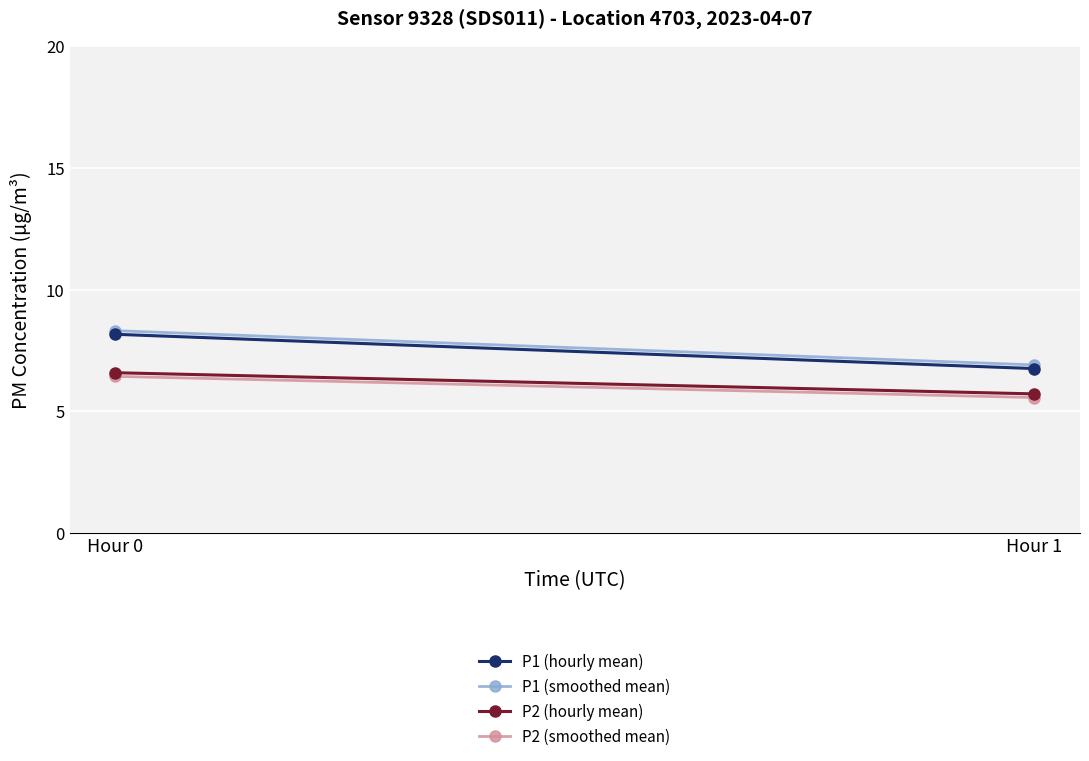

What is the sum of the P2 (hourly mean) values at Hour 1 and Hour 0?

12.3